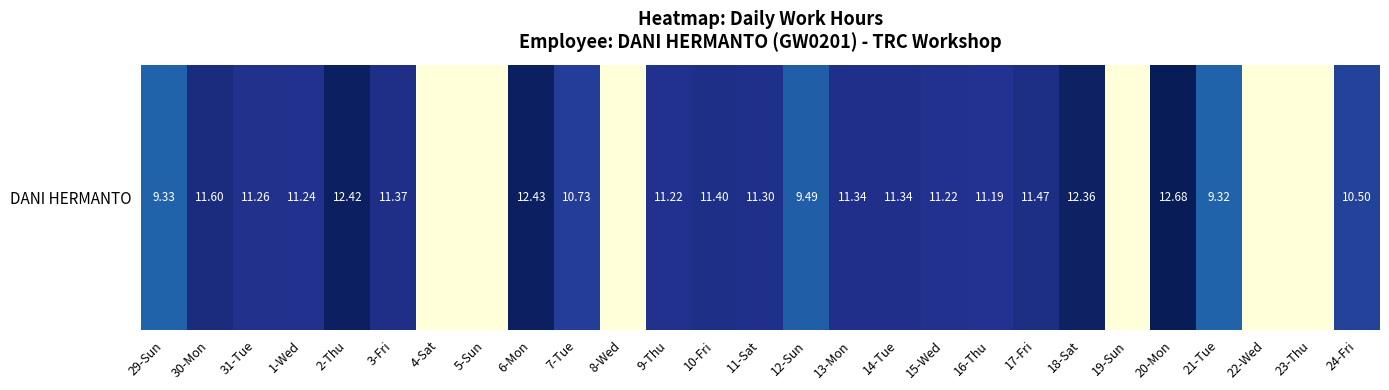

List the labels in order of value, smallest first.

4-Sat, 5-Sun, 8-Wed, 19-Sun, 22-Wed, 23-Thu, 21-Tue, 29-Sun, 12-Sun, 24-Fri, 7-Tue, 16-Thu, 9-Thu, 15-Wed, 1-Wed, 31-Tue, 11-Sat, 13-Mon, 14-Tue, 3-Fri, 10-Fri, 17-Fri, 30-Mon, 18-Sat, 2-Thu, 6-Mon, 20-Mon